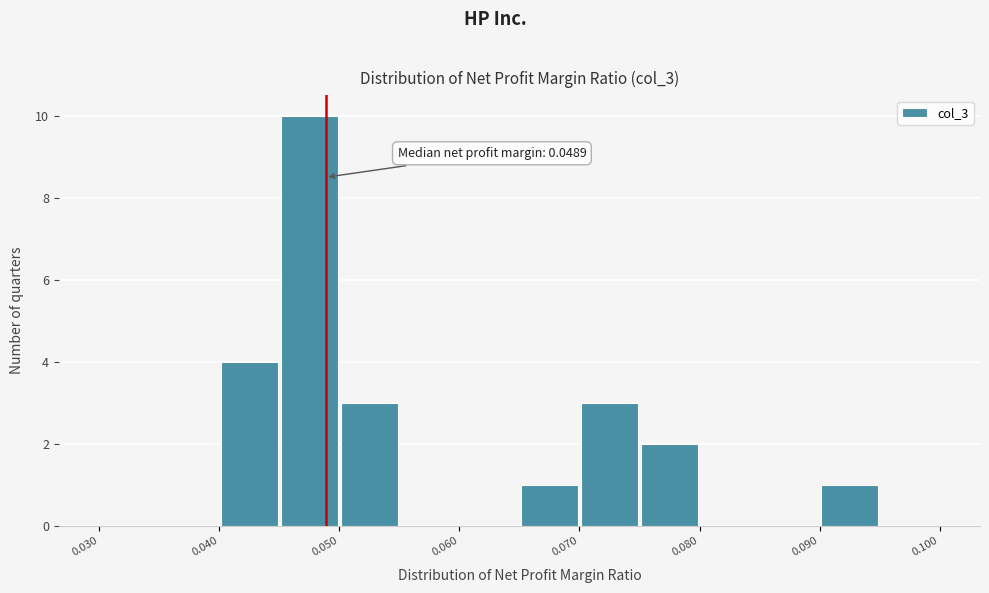

Over which range of the x-axis is the bar tallest?

0.045 to 0.050